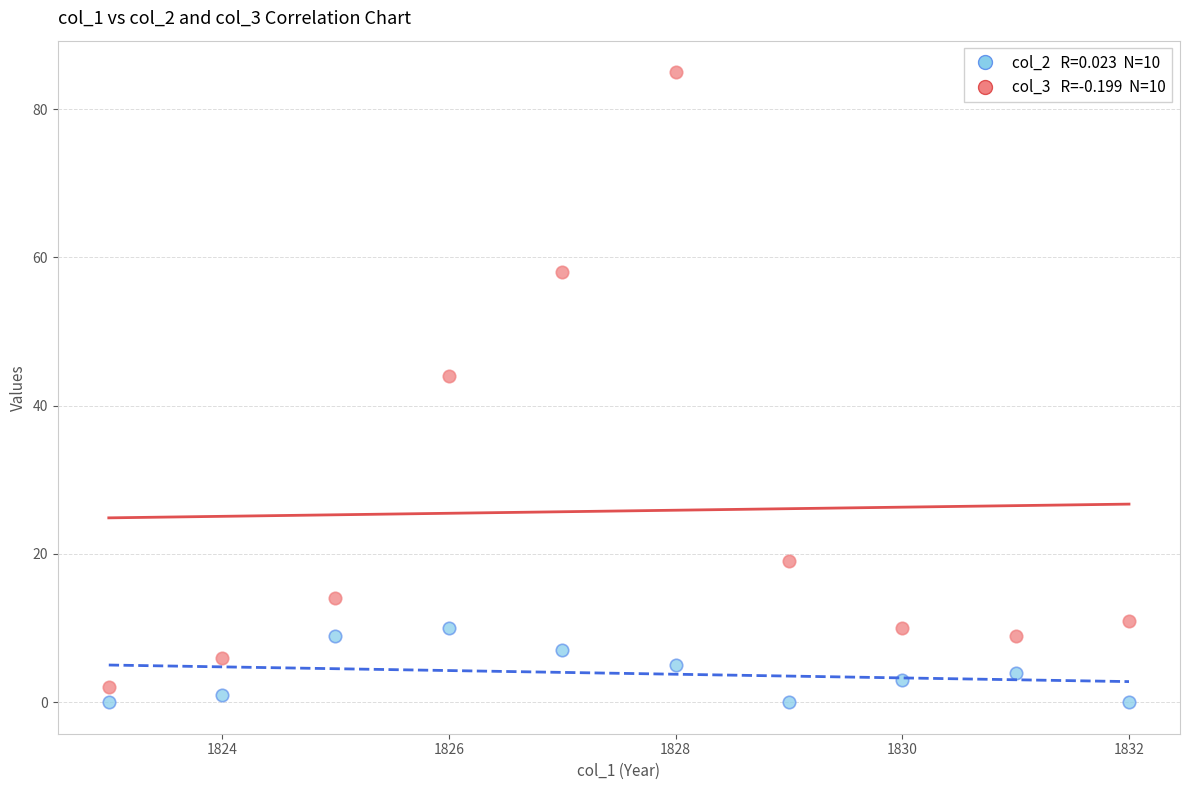

Across all data points, what is the range of X values (max minus min)?

9